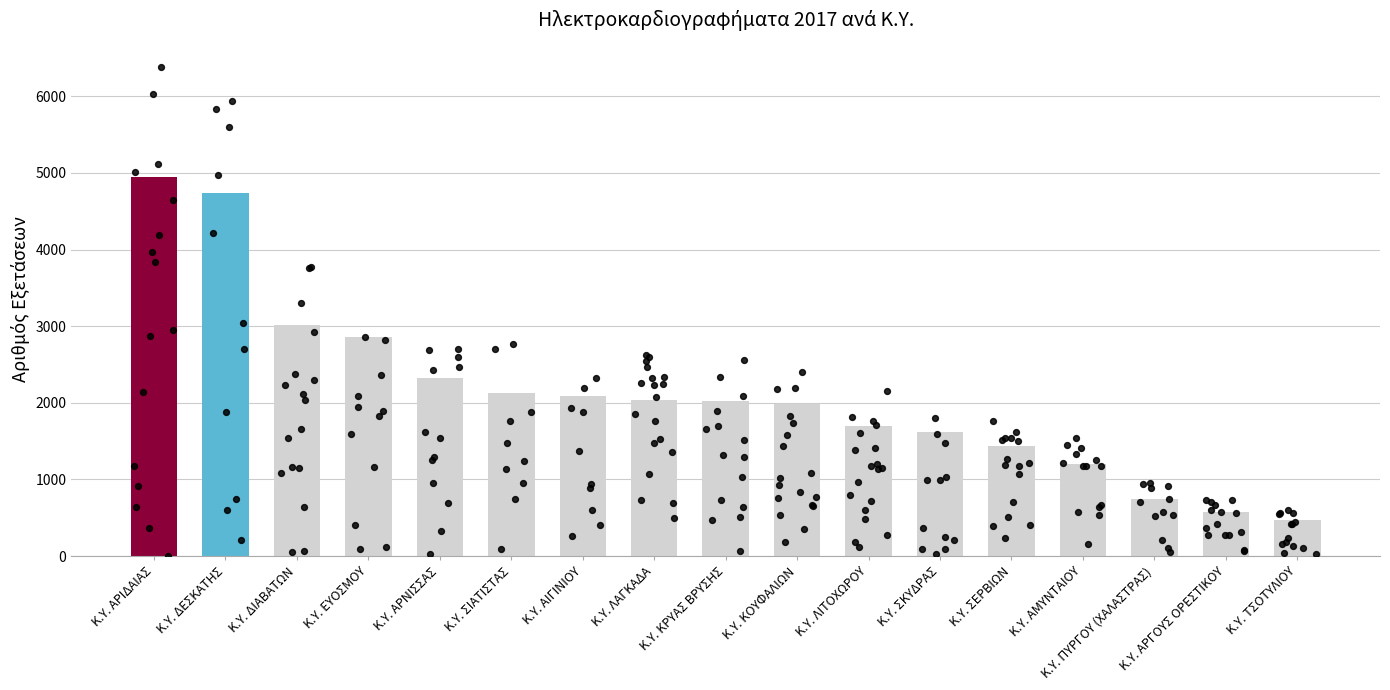

What is the change in value from Κ.Υ. ΔΙΑΒΑΤΩΝ to Κ.Υ. ΛΙΤΟΧΩΡΟΥ?

-1308